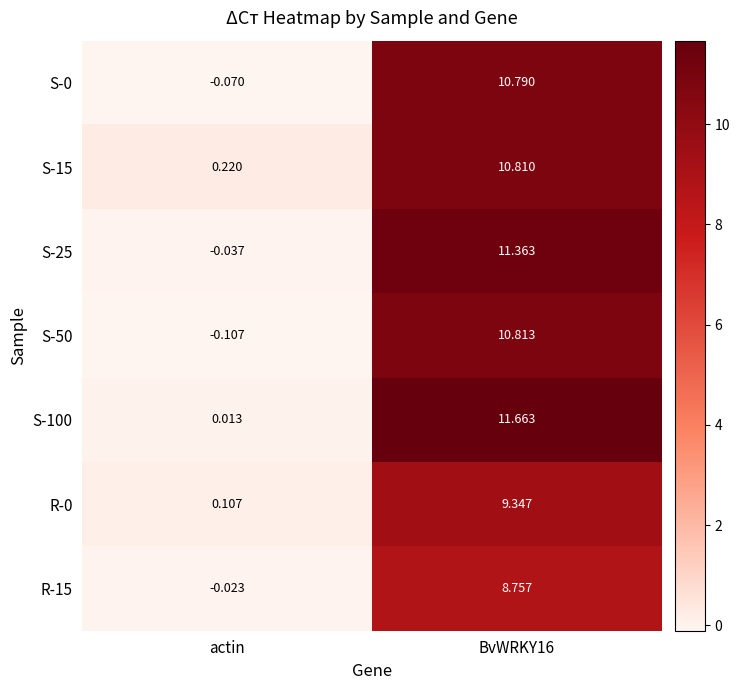

Is the value of S-0 at BvWRKY16 greater than the value of S-15 at BvWRKY16?

No